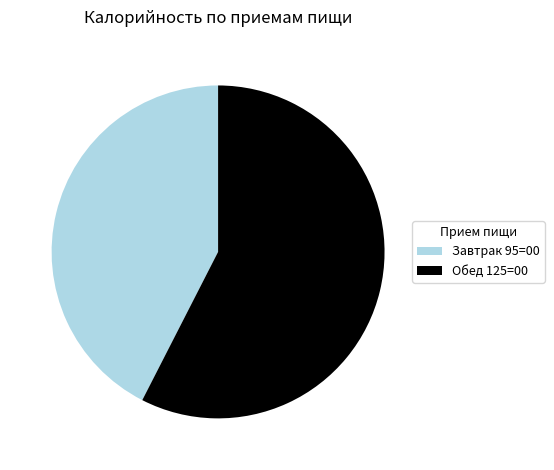

Is the sum of Обед 125=00 and Завтрак 95=00 greater than half?

Yes